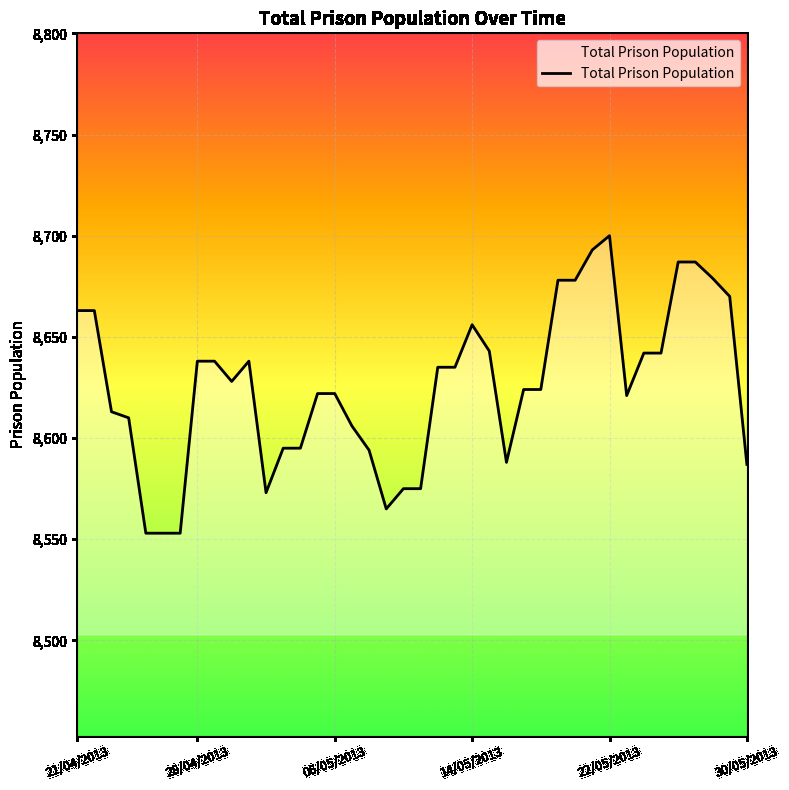

What is the difference between the maximum and minimum values?

147